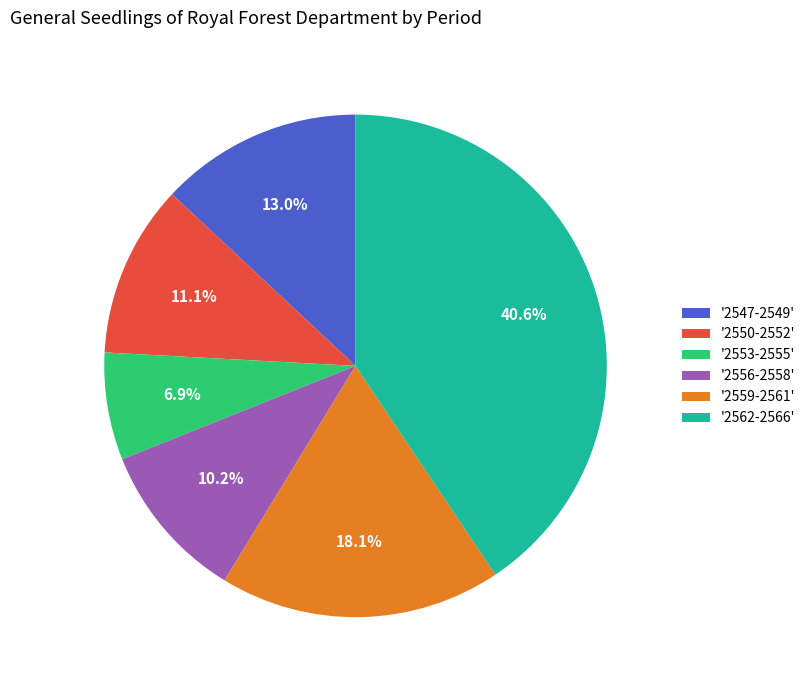

Does '2547-2549' represent more than half of the total?

No